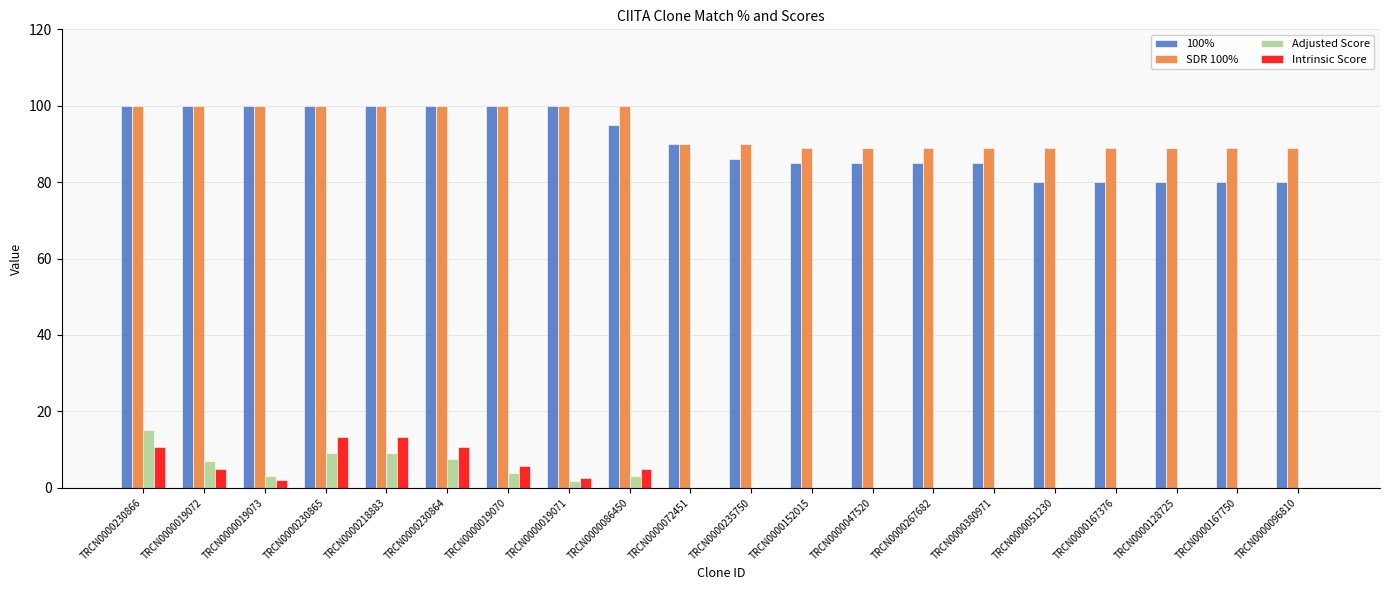

Is the value of 100% at TRCN0000019071 greater than the value of Intrinsic Score at TRCN0000380971?

Yes